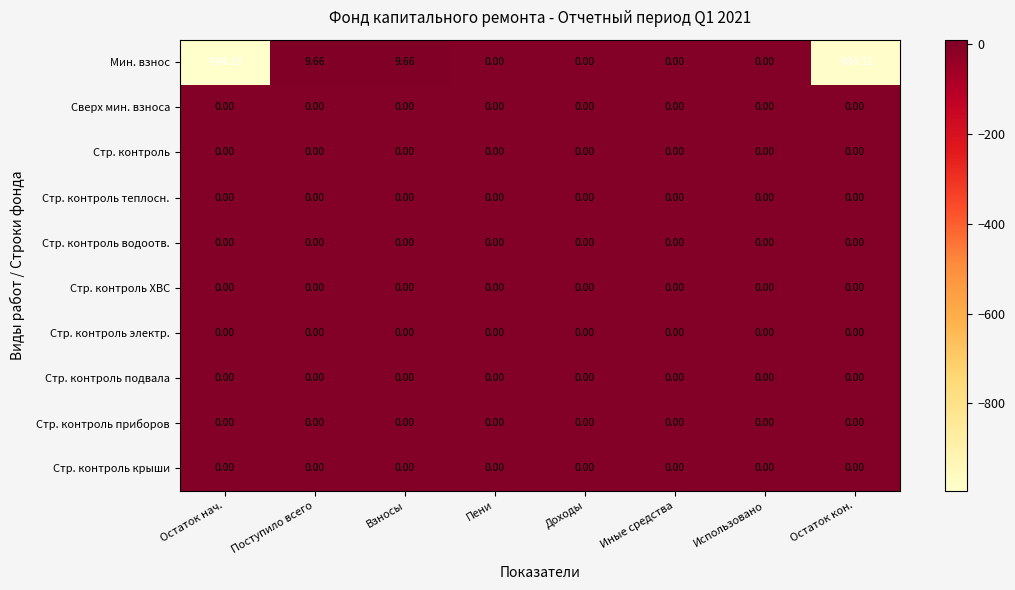

Which series has the largest range (max minus min)?

Мин. взнос